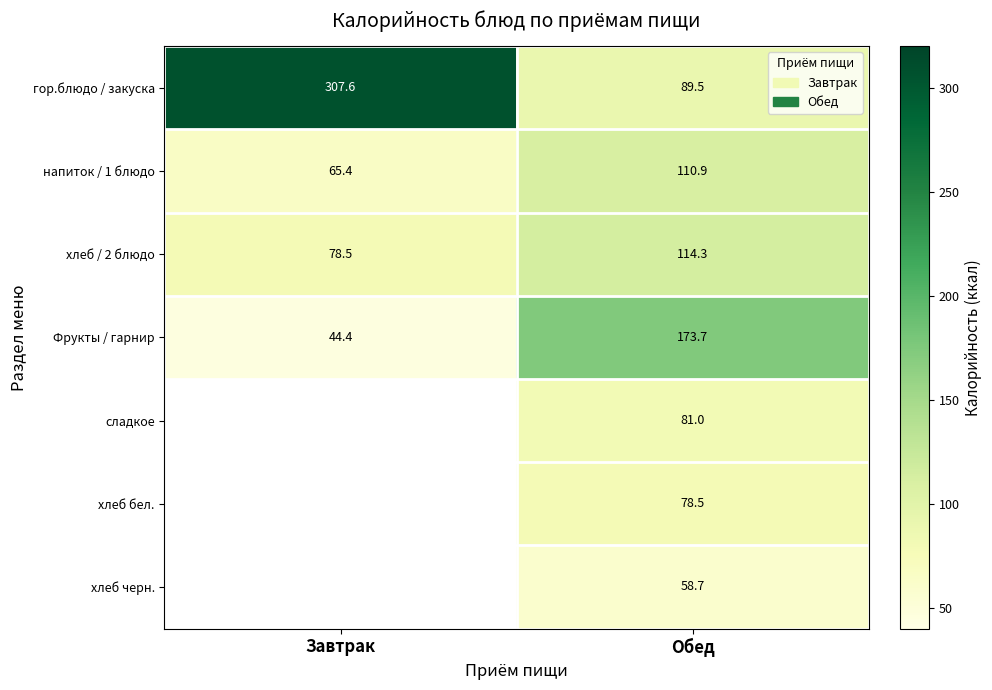

What is the minimum value for напиток / 1 блюдо?

65.4